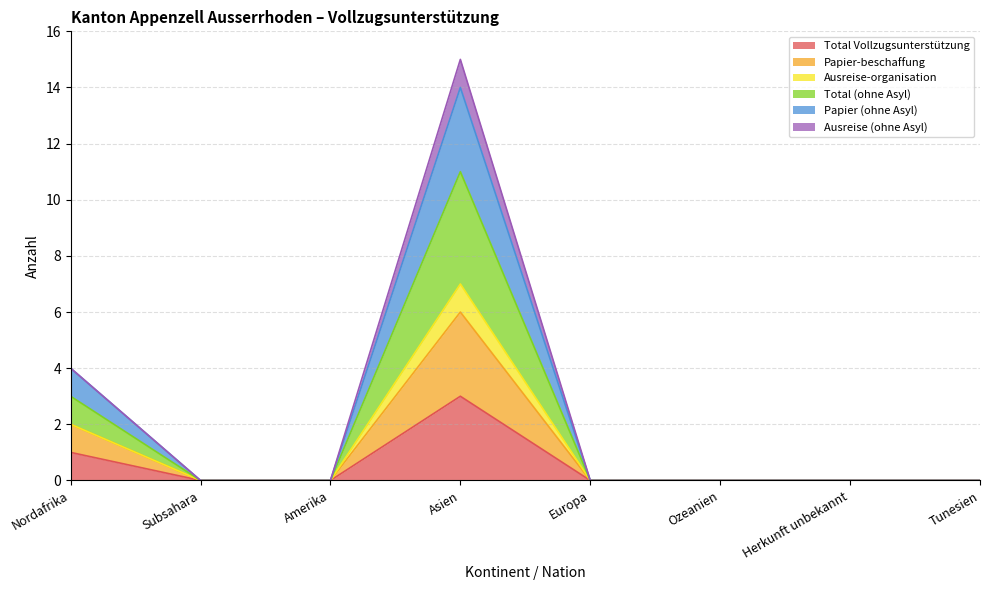

At which category does the chart reach its peak across all series?

Asien